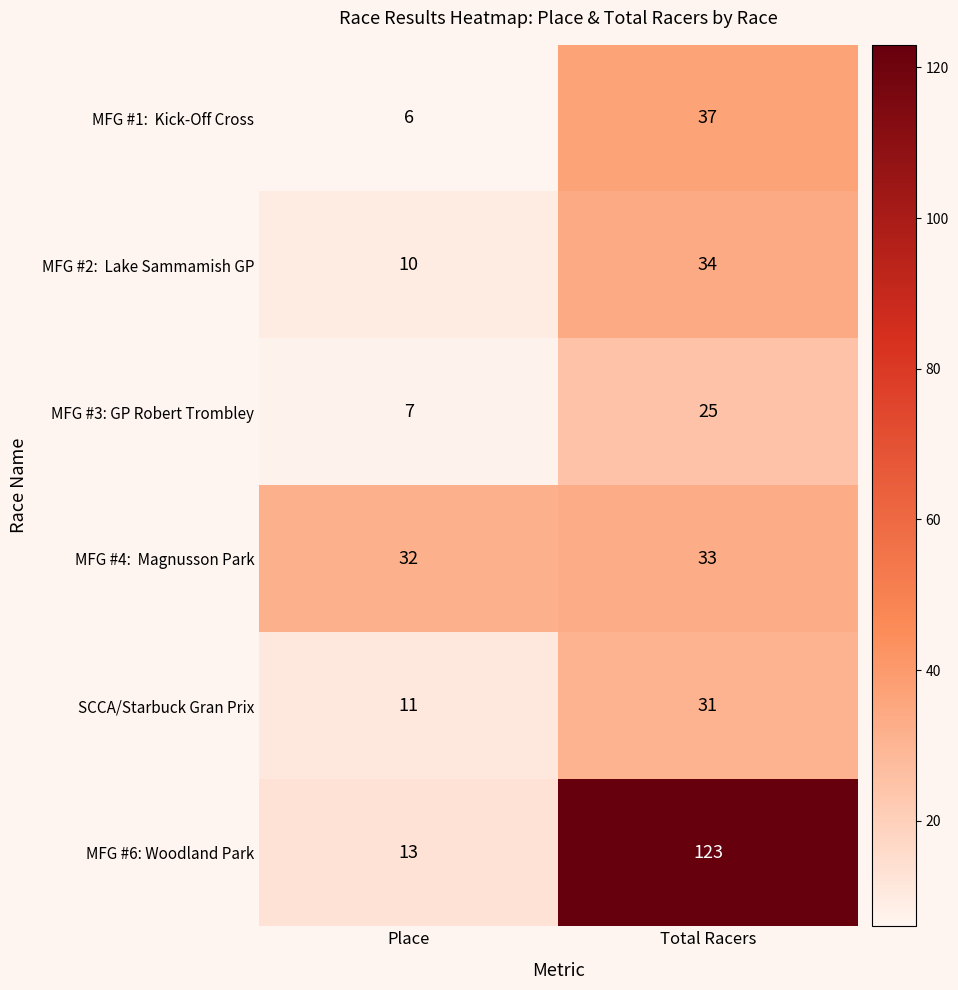

What is the sum of the MFG #3: GP Robert Trombley values at Total Racers and Place?

32